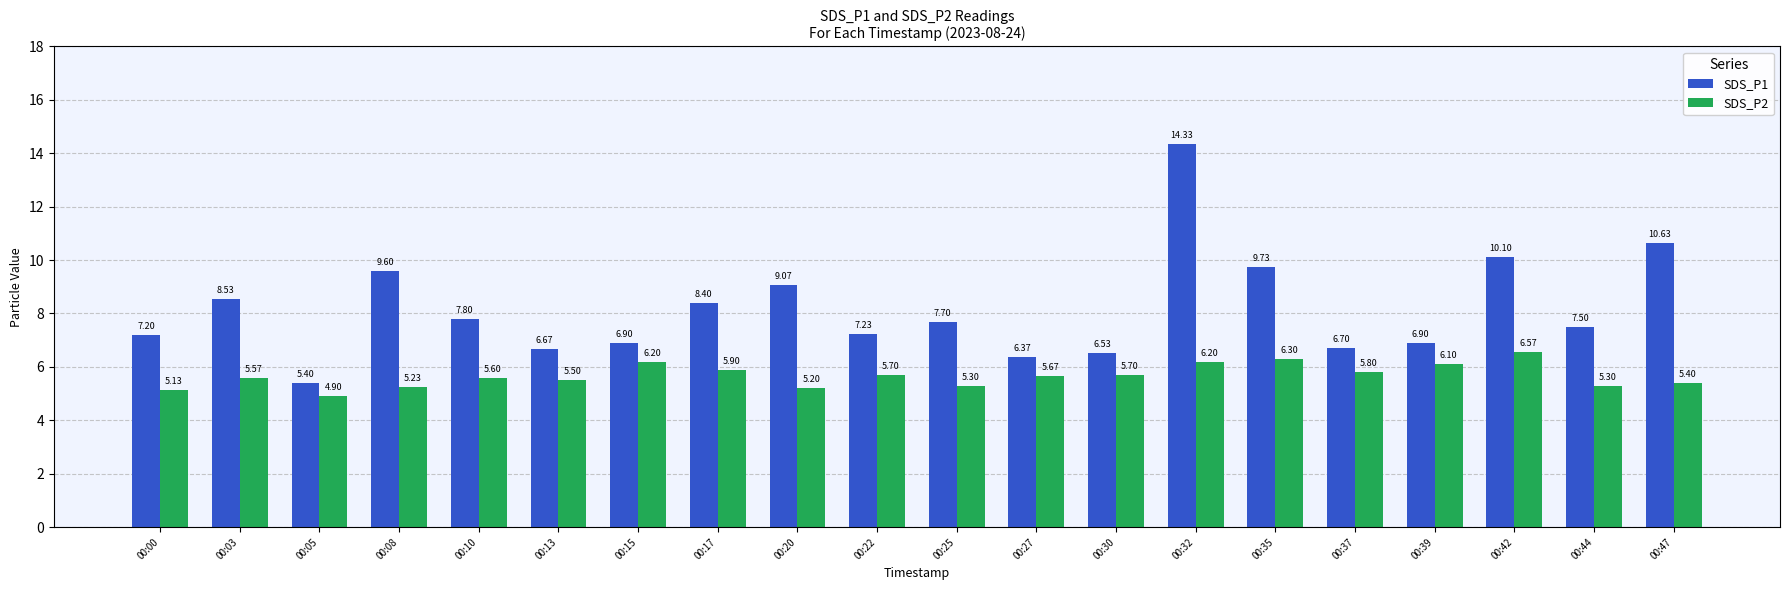

True or false: SDS_P1 has a value of 7.7 at 00:25.

True